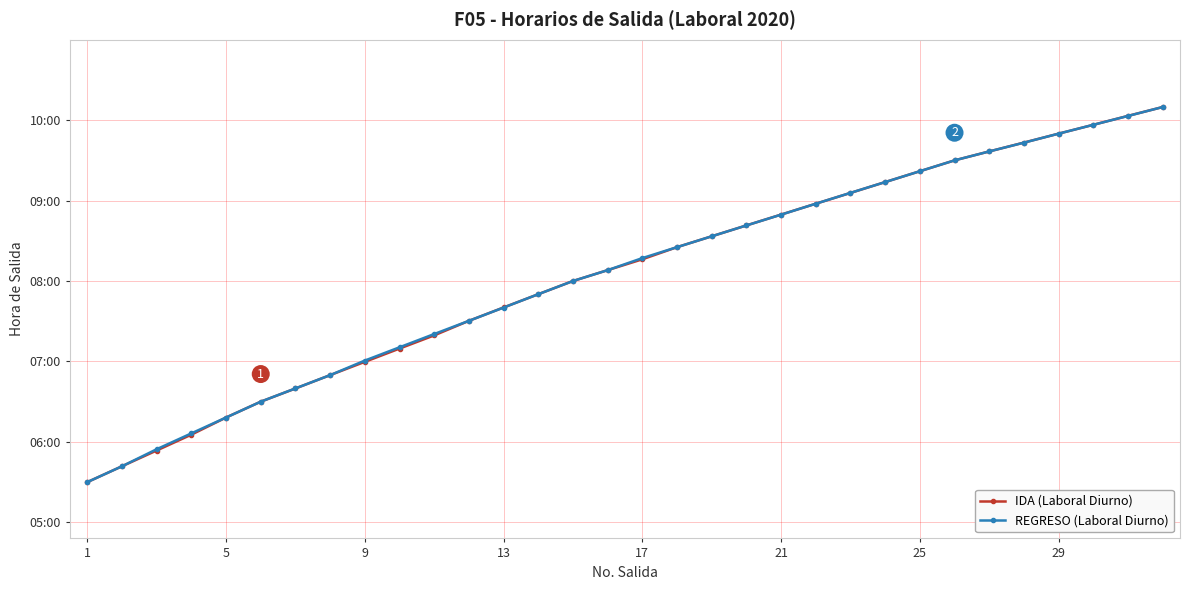

At which category does the chart reach its minimum across all series?

1